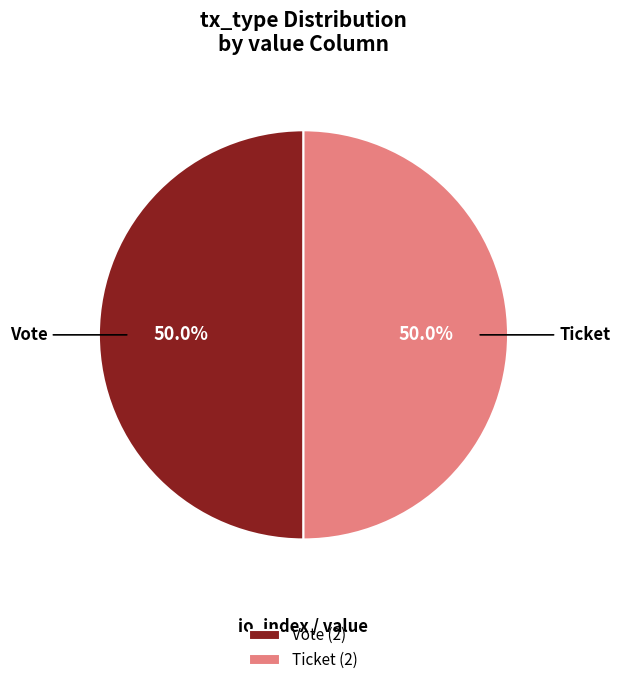

Approximately how many times larger is the value at Vote (2) compared to Ticket (2)?

1.0